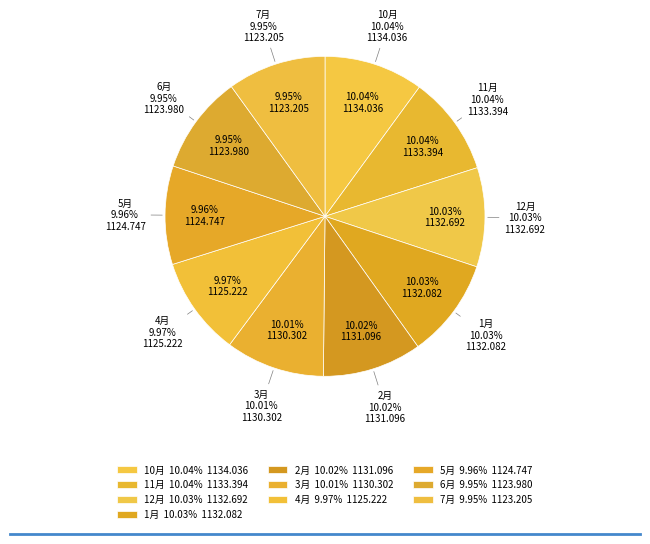

To the nearest percent, what is the combined percentage of 4月 and 1月?

20%